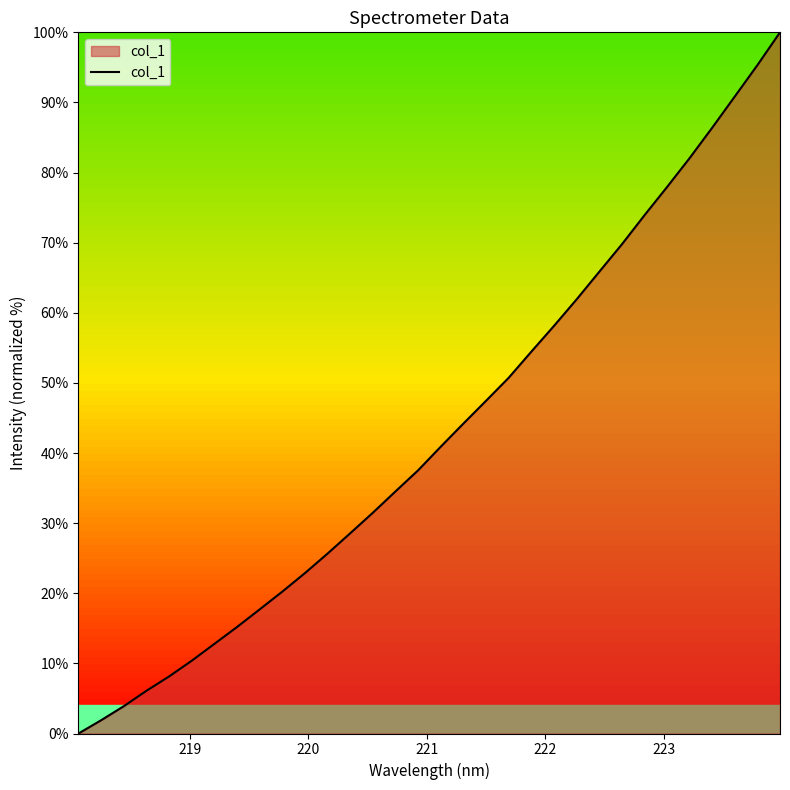

What is the maximum value shown in the chart?

100.0